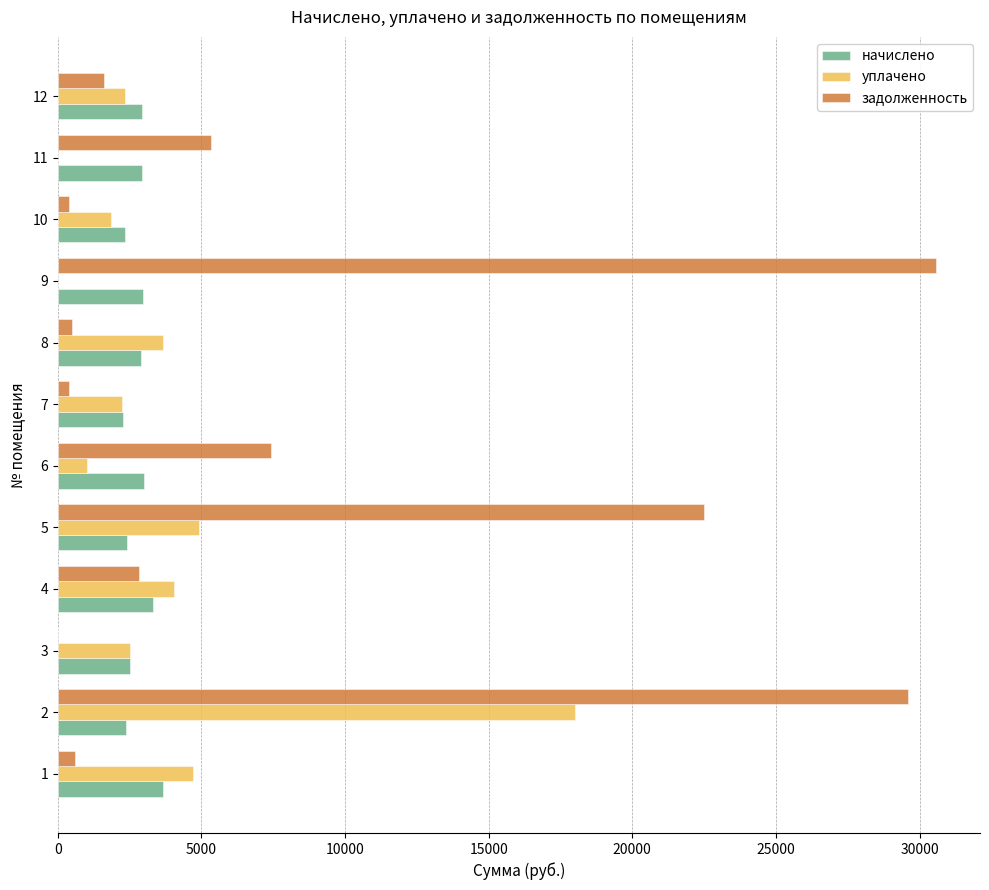

Which series has the largest total across all categories?

задолженность